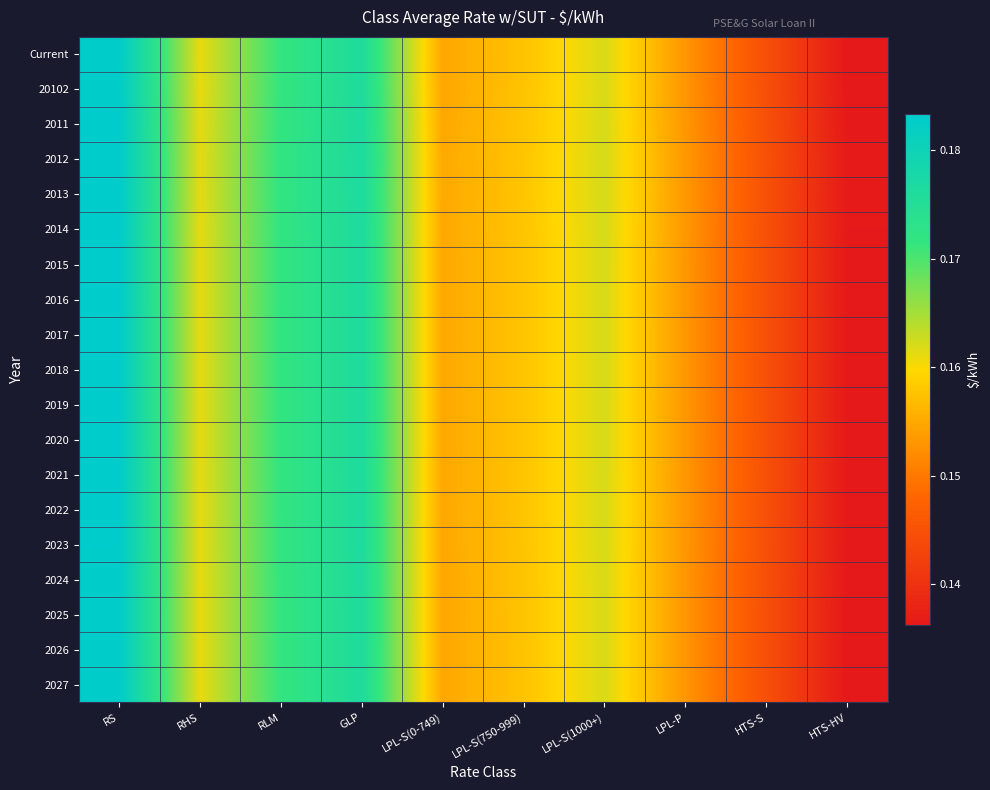

Rank the series at RLM from lowest to highest value.

20102, Current, 2026, 2027, 2025, 2024, 2023, 2022, 2021, 2011, 2016, 2020, 2015, 2019, 2018, 2017, 2014, 2013, 2012